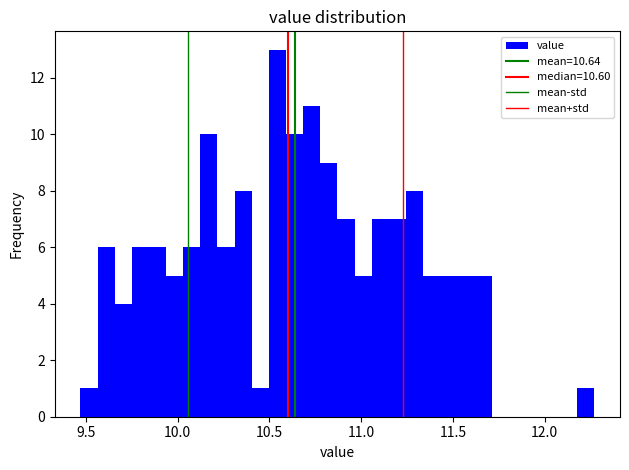

Around what value on the x-axis is the tallest bar? Give the approximate position of its centre, as read against the axis.

10.55